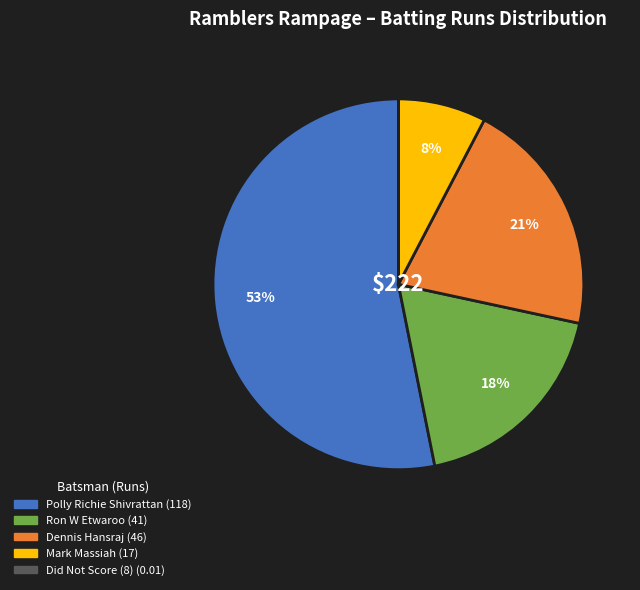

Is there a majority slice in this chart?

Yes